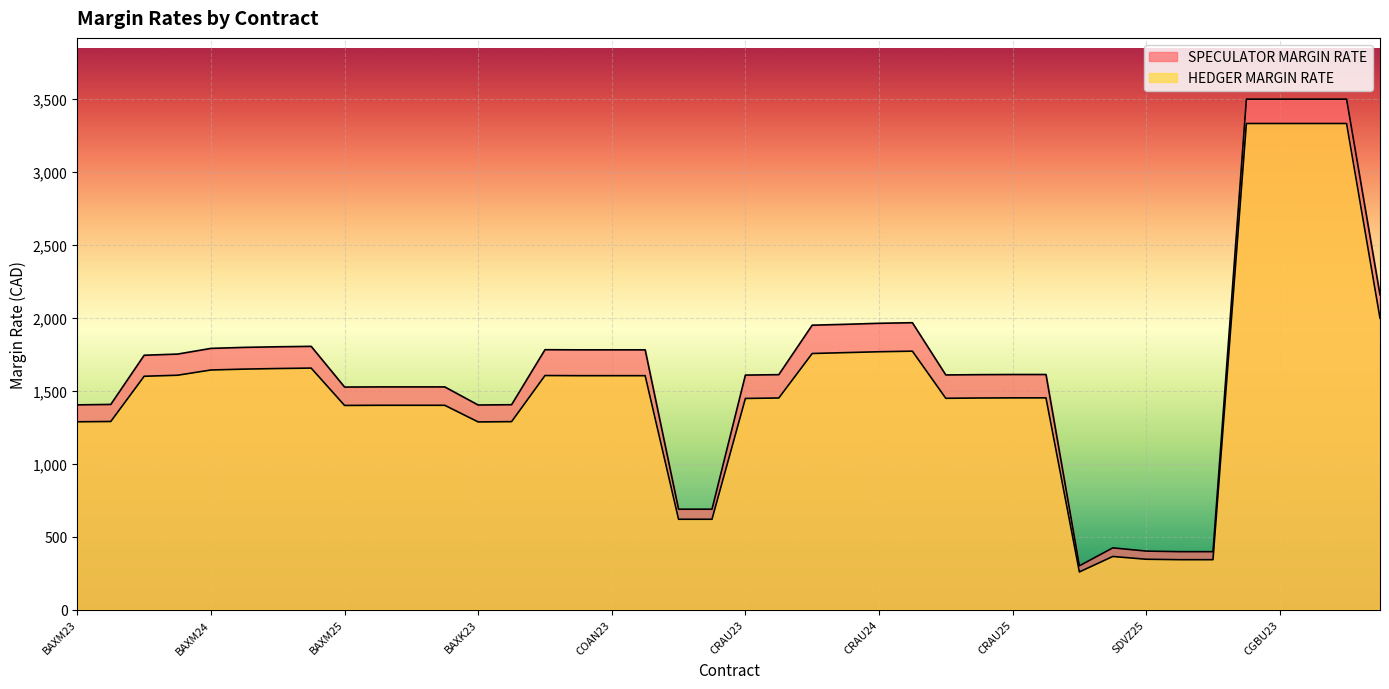

Does the chart display data point markers on the line(s)?

No